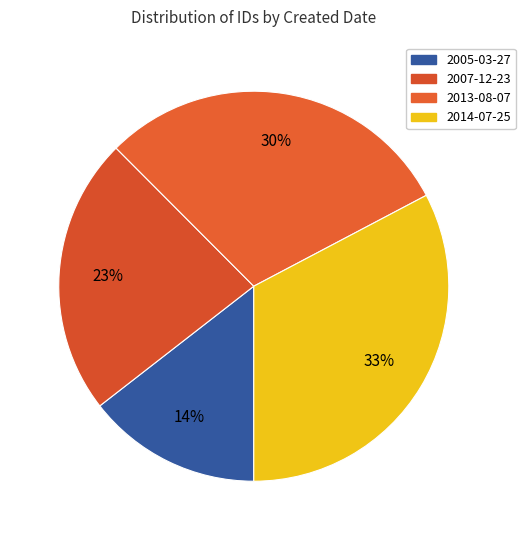

Count the number of slices in the pie.

4